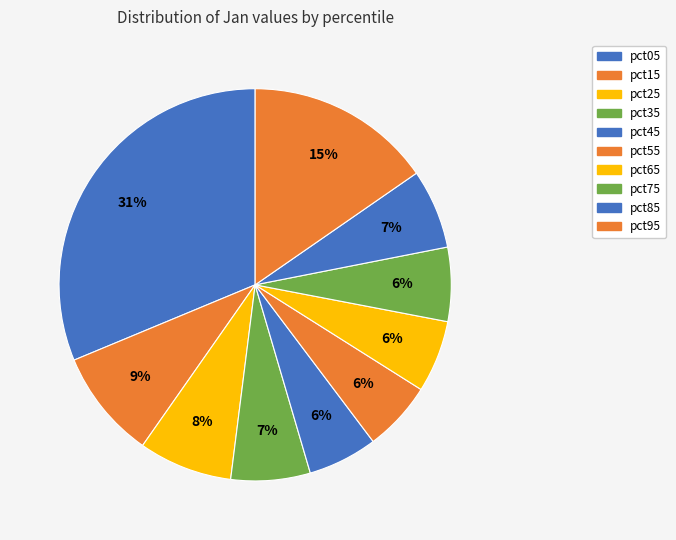

Is there any slice that represents more than half of the pie?

No